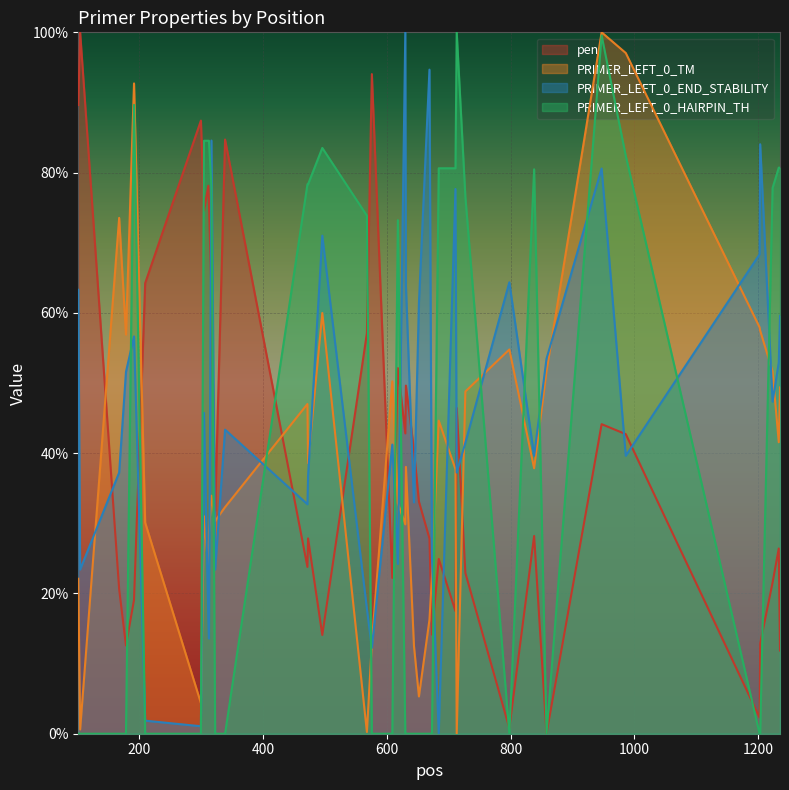

Which has a higher value, 1203 or 727?

727